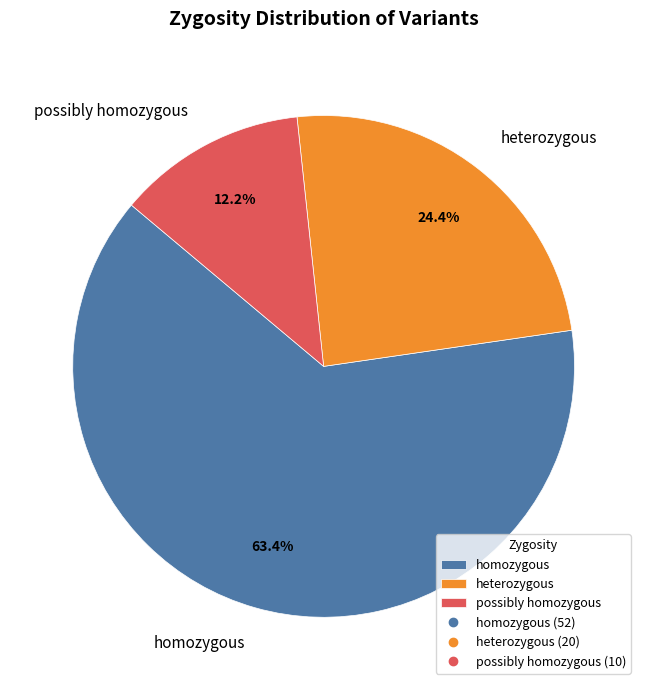

True or false: heterozygous accounts for 11% of the total.

False